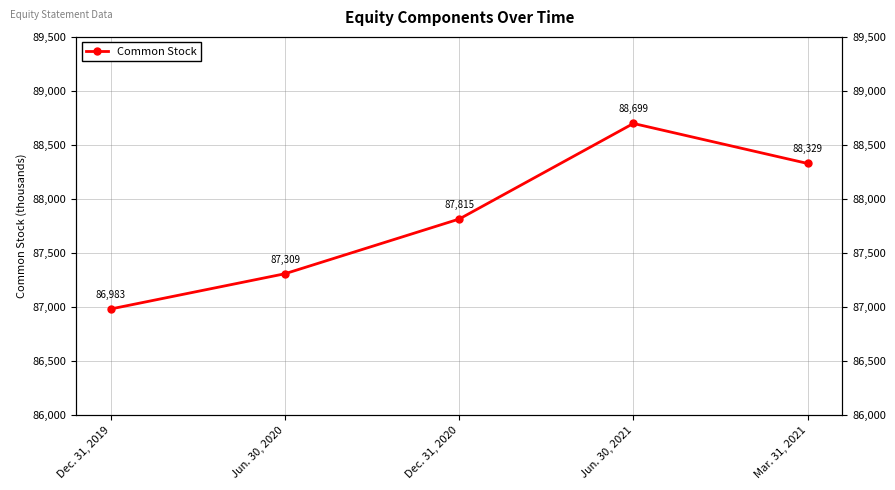

List the labels in order of value, largest first.

Jun. 30, 2021, Mar. 31, 2021, Dec. 31, 2020, Jun. 30, 2020, Dec. 31, 2019